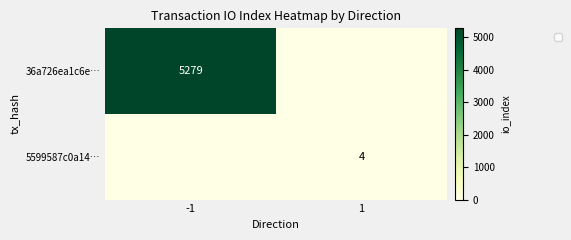

True or false: 36a726ea1c6e… has a value of 5279 at -1.

True